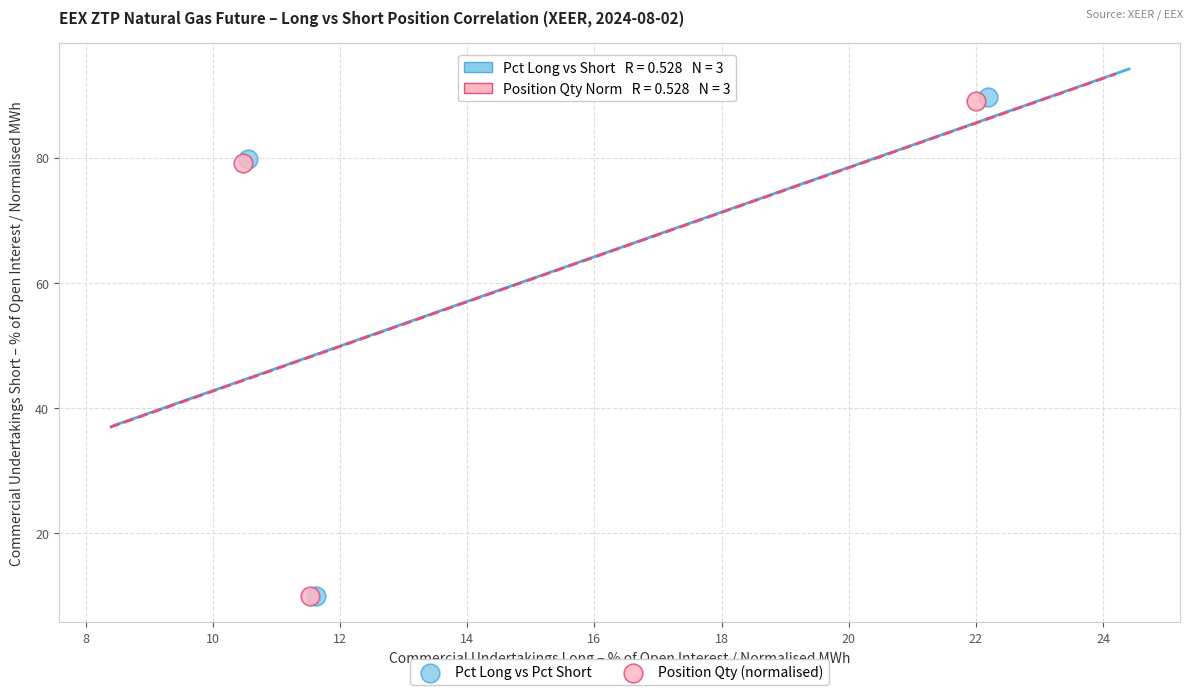

What are all the series names shown in the legend?

Pct Long vs Pct Short, Position Qty (normalised)